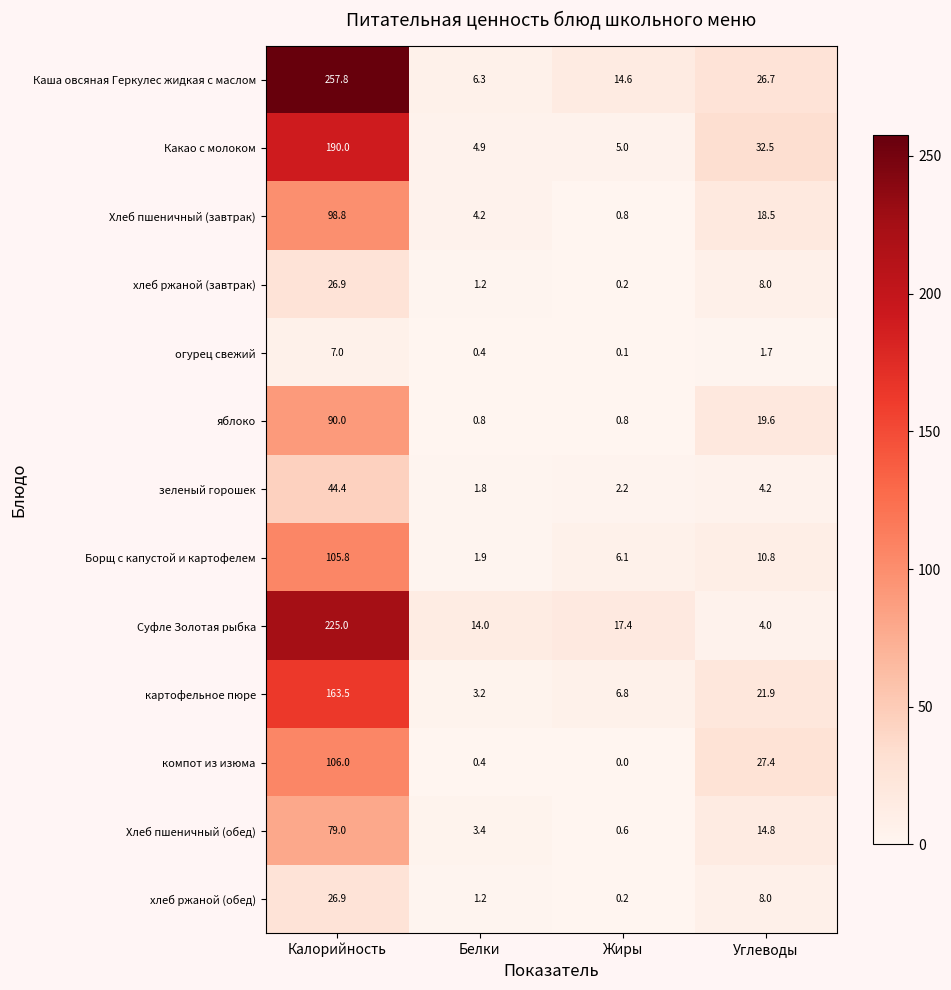

How many distinct data groups are displayed?

13